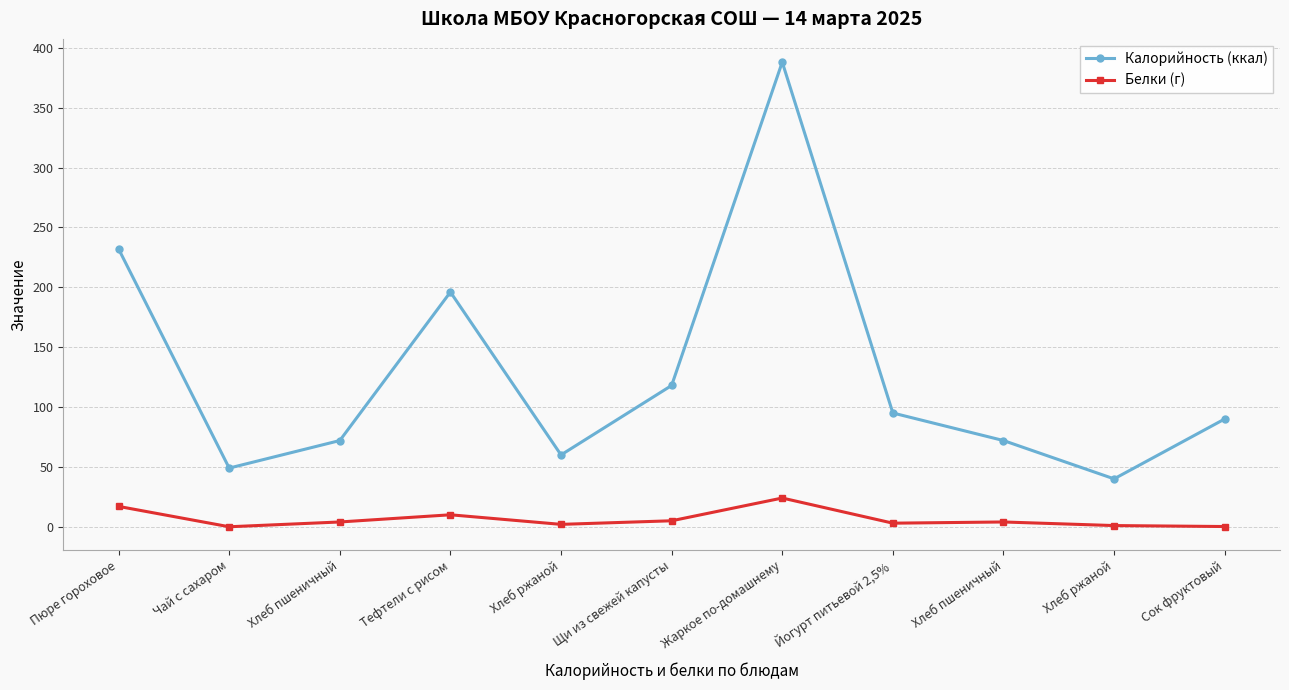

At which label does Калорийность (ккал) first exceed 90?

Пюре гороховое